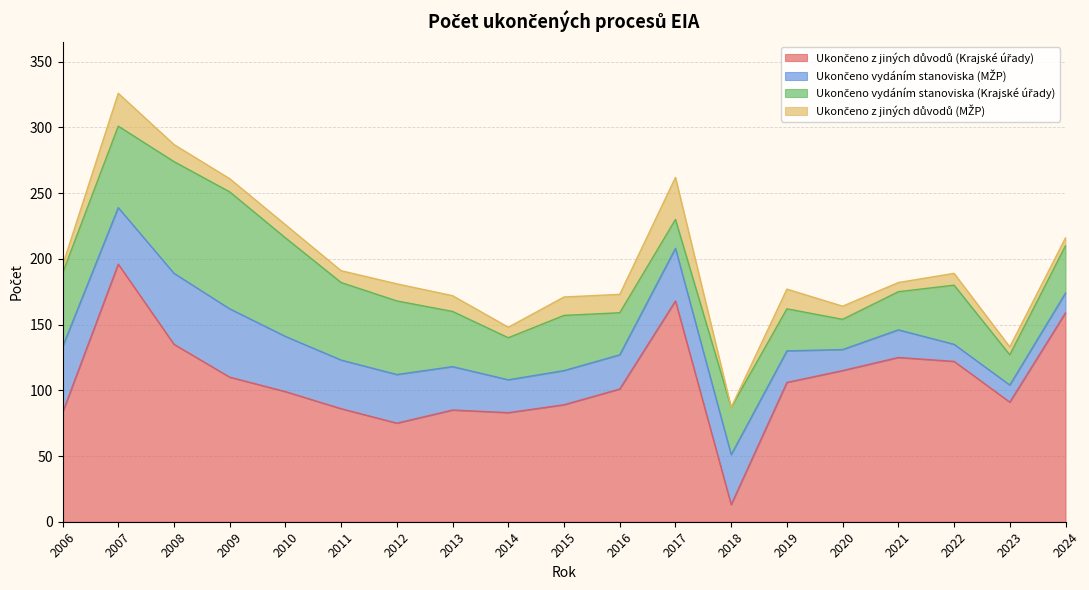

Which has a higher value, 2018 or 2020?

2020